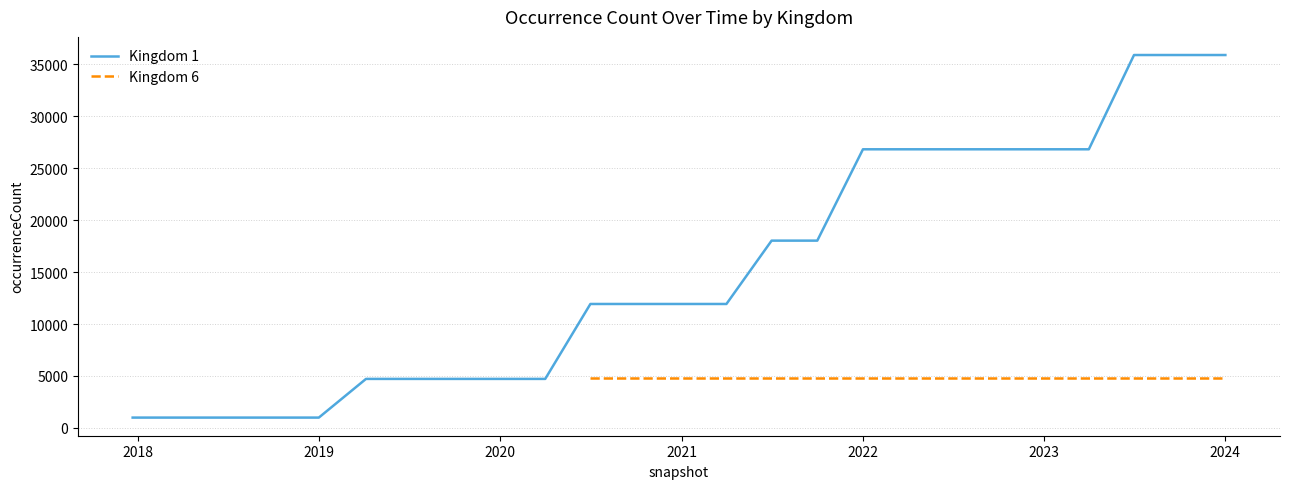

What is the sum of all values?

381026